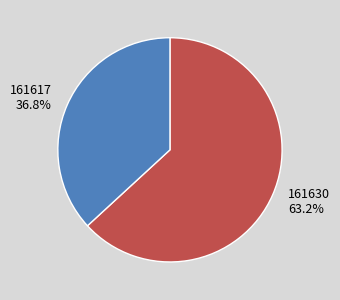

What percentage is the 161617 slice, to the nearest percent?

37%